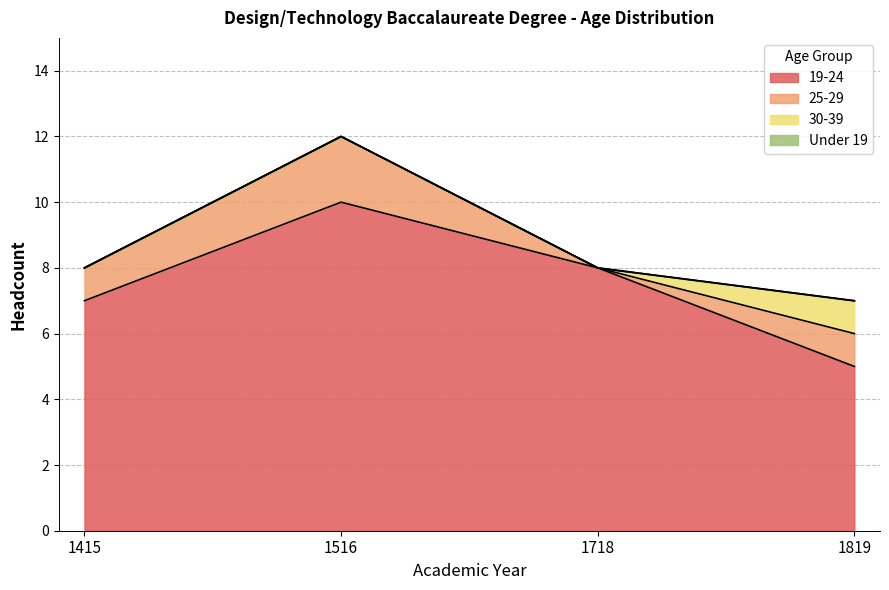

What is the total value across all series at 1516?

12